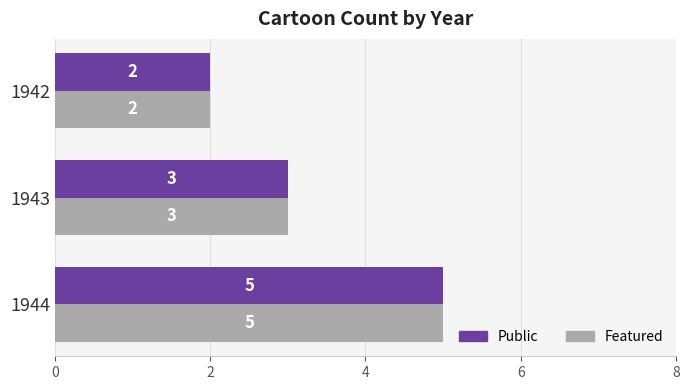

The Featured series shows 1 at 1944. True or false?

False